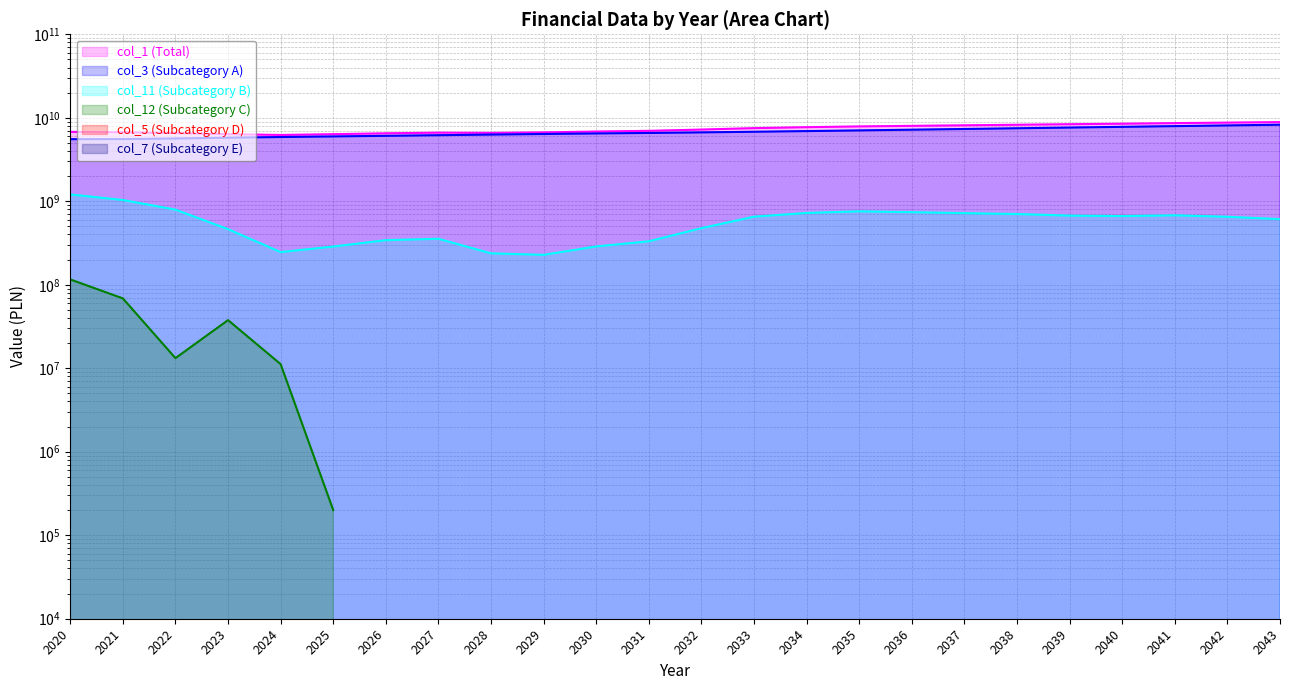

True or false: col_11 and col_3 cross at least once.

False